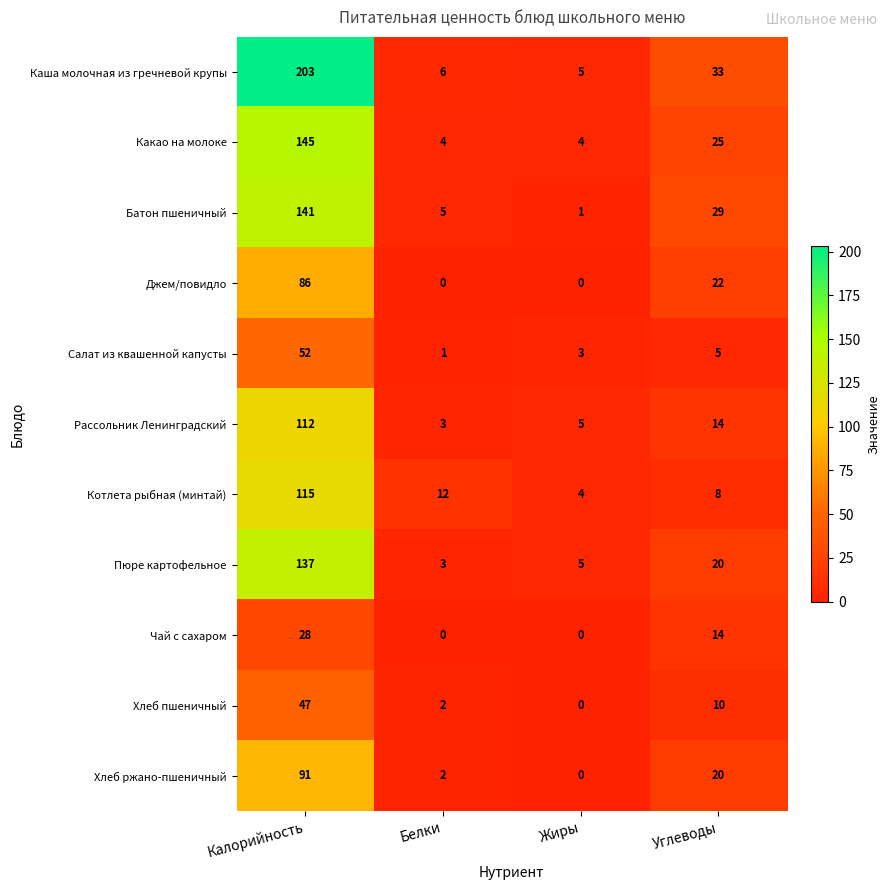

What is the average value of the Батон пшеничный series?

44